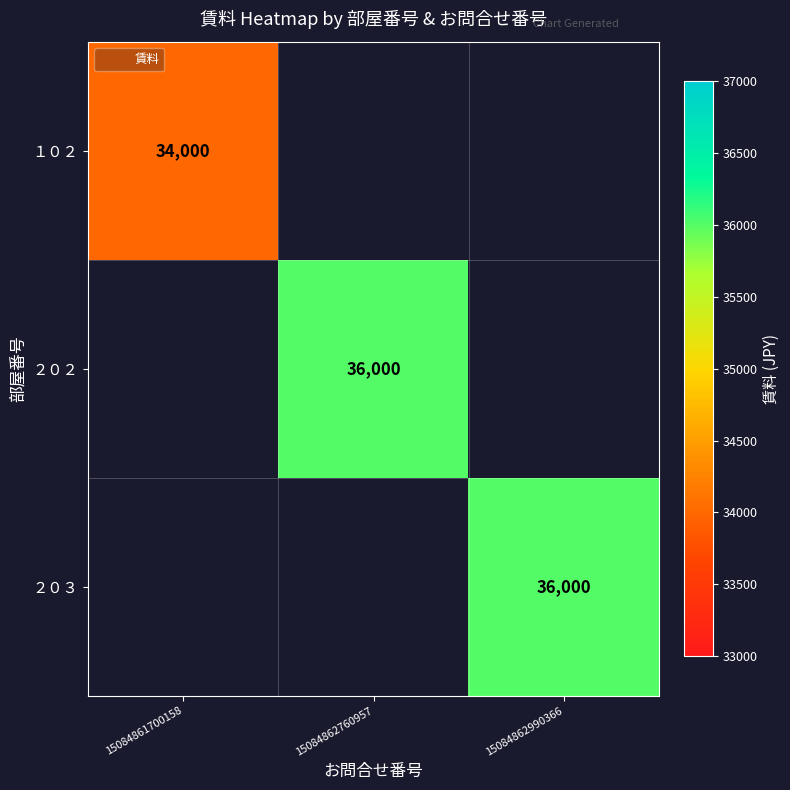

At which label does ２０２ reach its peak?

15084861700158